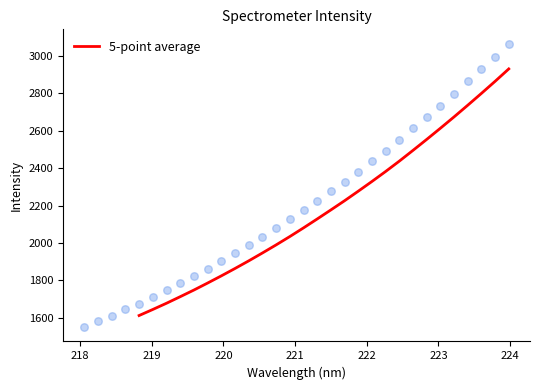

What is the lowest value of the 5-point average series?

1611.6